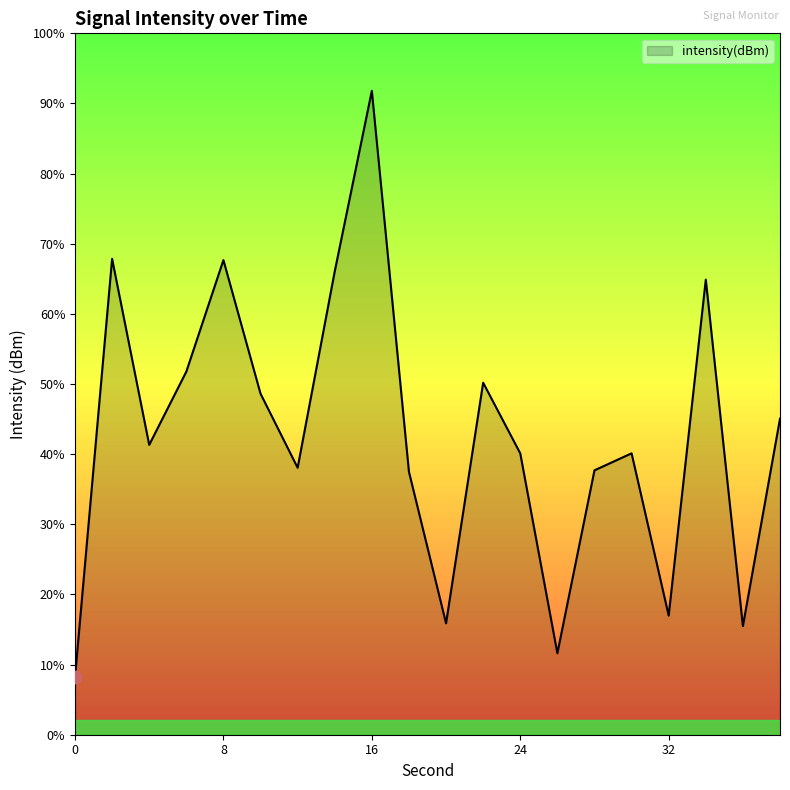

Which has a higher value, 8 or 12?

8